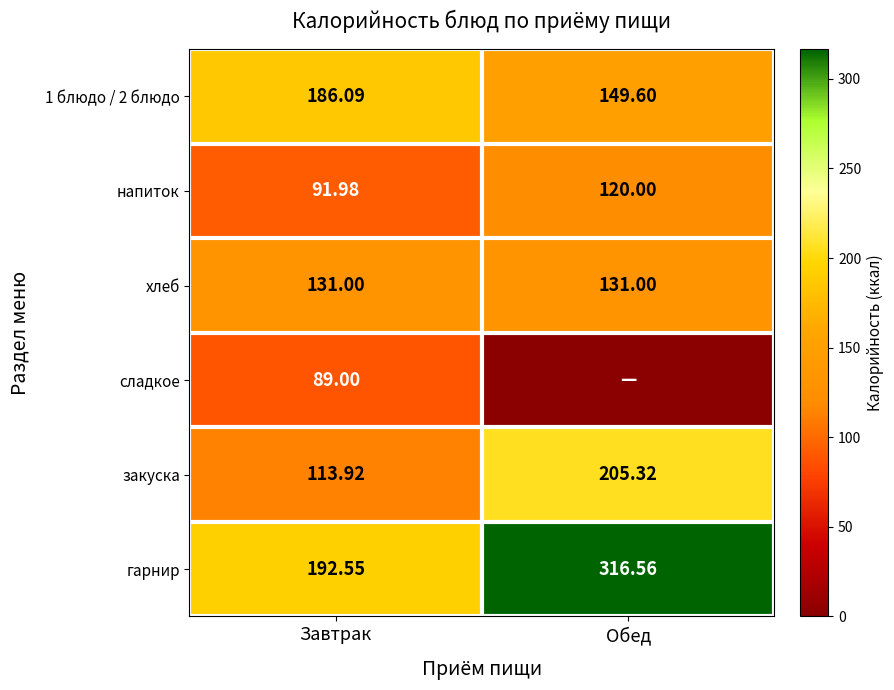

At which label is закуска closest to 159?

Завтрак